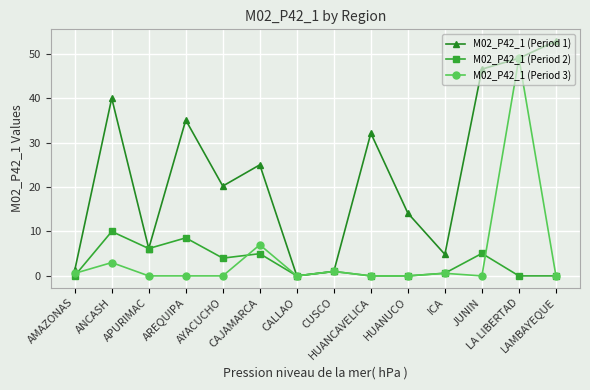

Does the chart display data point markers on the line(s)?

Yes